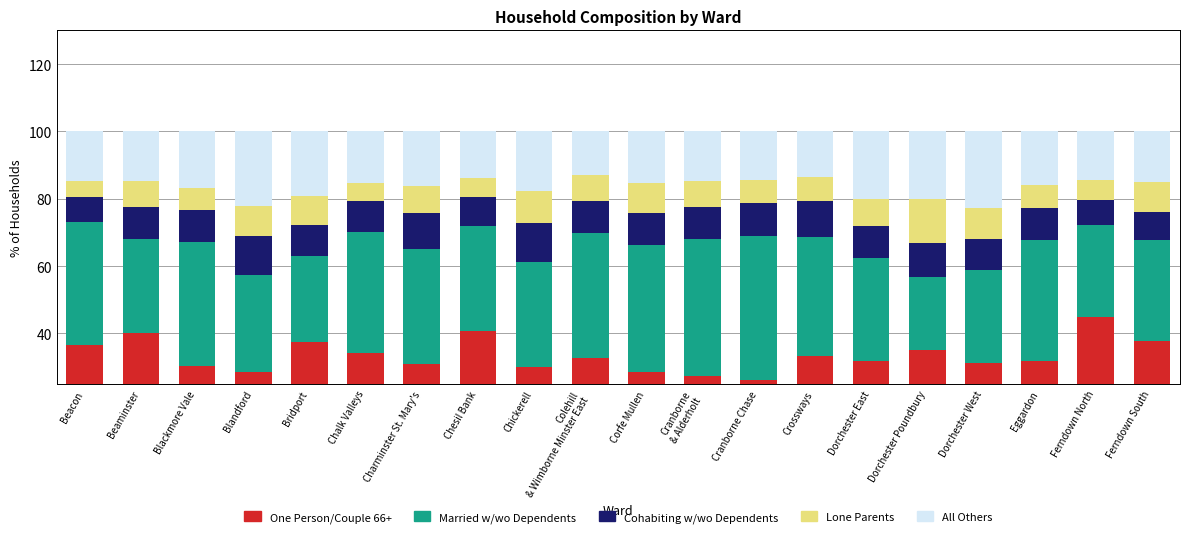

What are all the series names shown in the legend?

One Person/Couple 66+, Married w/wo Dependents, Cohabiting w/wo Dependents, Lone Parents, All Others